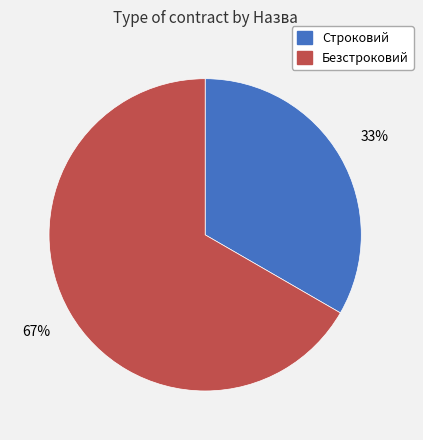

To the nearest percent, what percentage of the pie is Строковий?

33%